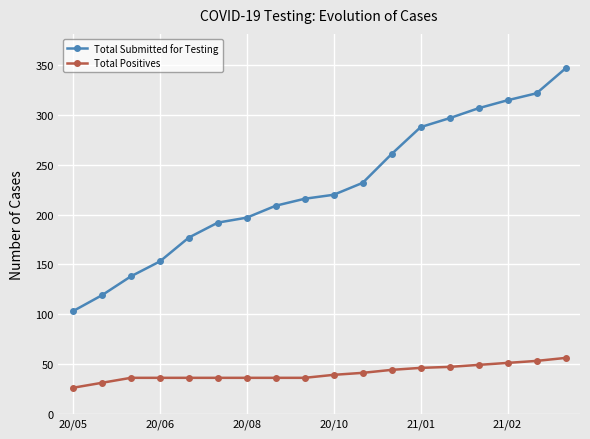

What is the value of the Total Submitted for Testing point at the 5th from the left?

177